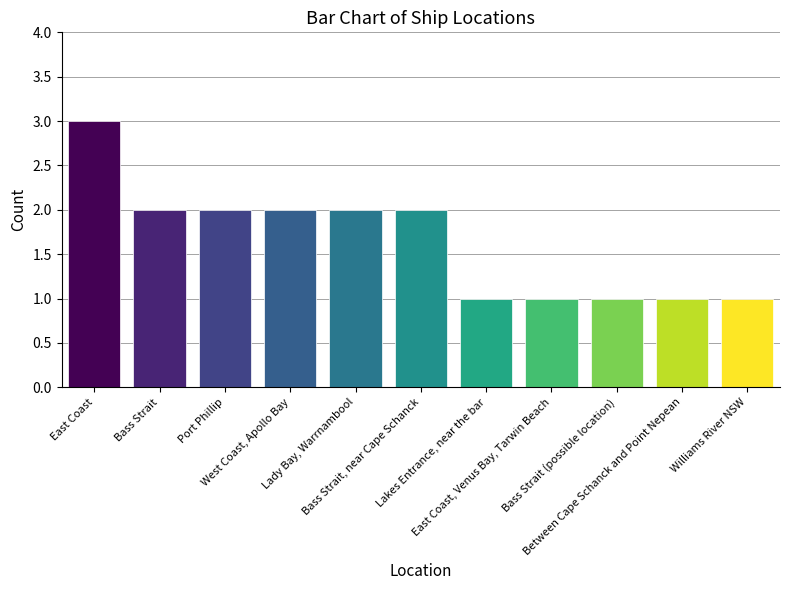

What is the value of the 10th bar from the left?

1